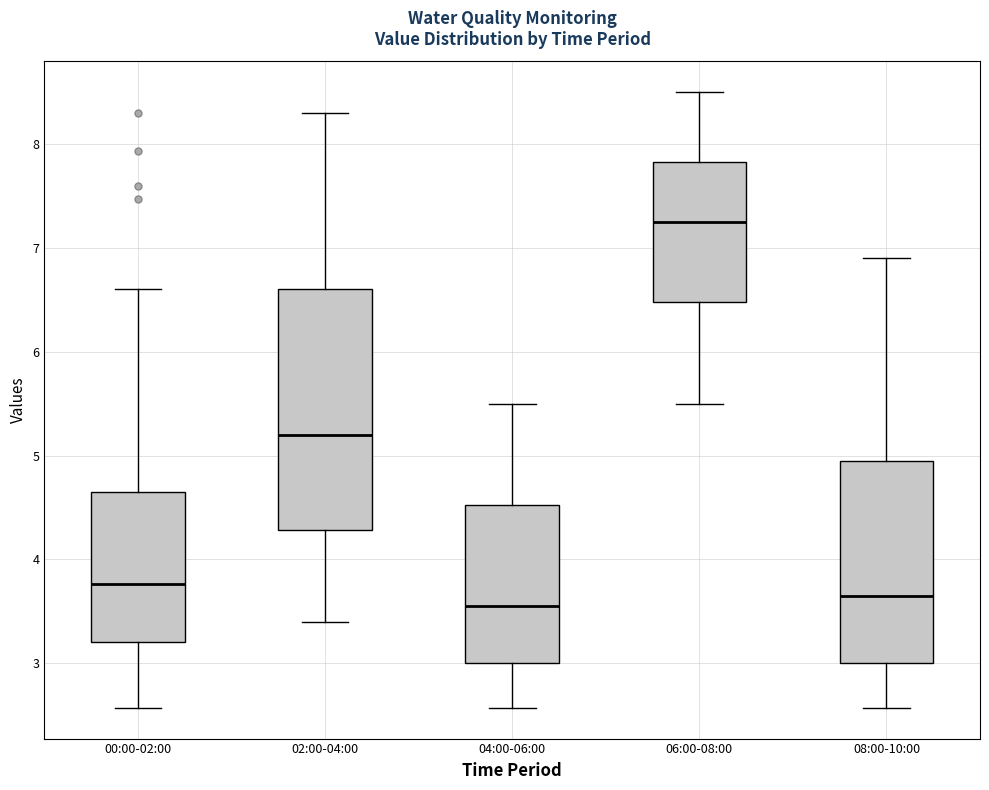

Reading left to right, read every box against the y-axis: the position of its median line, the range the box covers, and the ends of its whiskers. The values are not printed on the chart, so give them approximately, as read against the axis.

00:00-02:00: median 3.8, box 3.2 to 4.7, whiskers 2.6 to 6.6
02:00-04:00: median 5.2, box 4.3 to 6.6, whiskers 3.4 to 8.3
04:00-06:00: median 3.6, box 3.0 to 4.5, whiskers 2.6 to 5.5
06:00-08:00: median 7.3, box 6.5 to 7.8, whiskers 5.5 to 8.5
08:00-10:00: median 3.7, box 3.0 to 5.0, whiskers 2.6 to 6.9